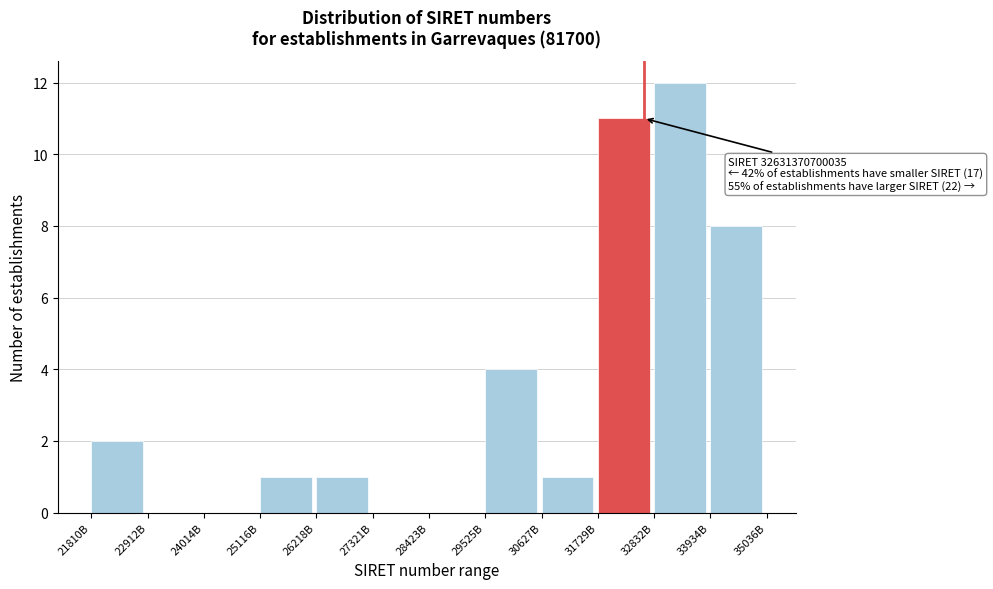

Reading left to right, transcribe all the data shown in this chart.

21810B=2	22912B=0	24014B=0	25116B=1	26218B=1	27321B=0	28423B=0	29525B=4	30627B=1	31729B=11	32832B=12	33934B=8